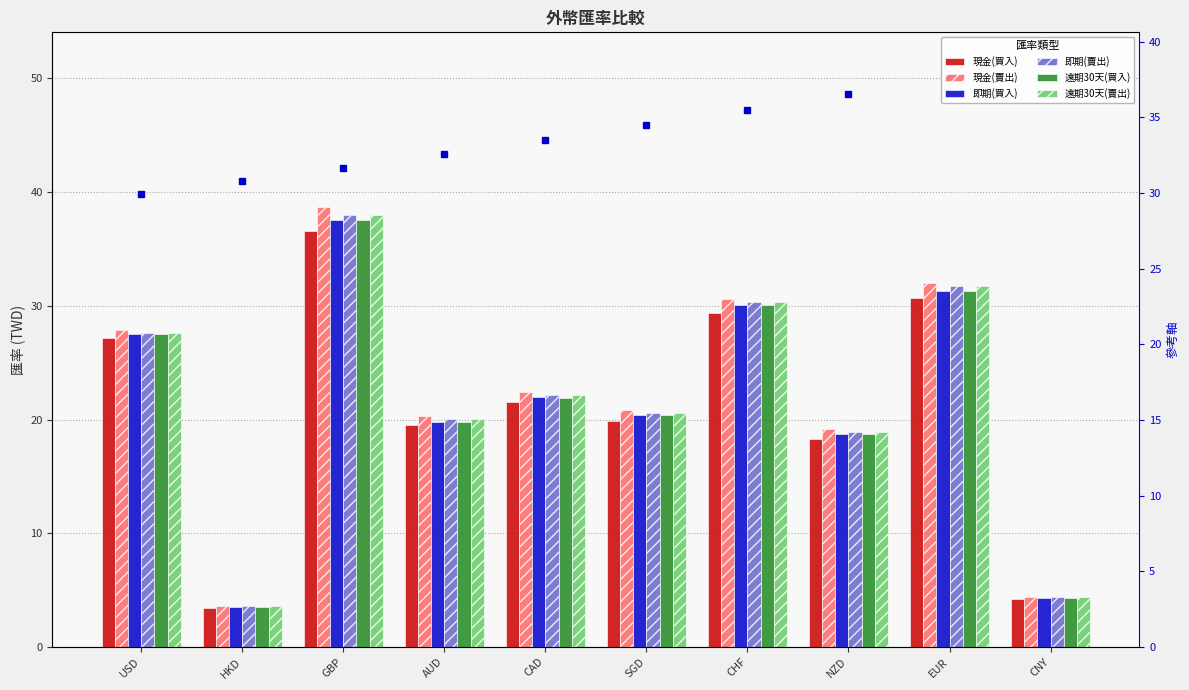

Count the number of data series in this chart.

6